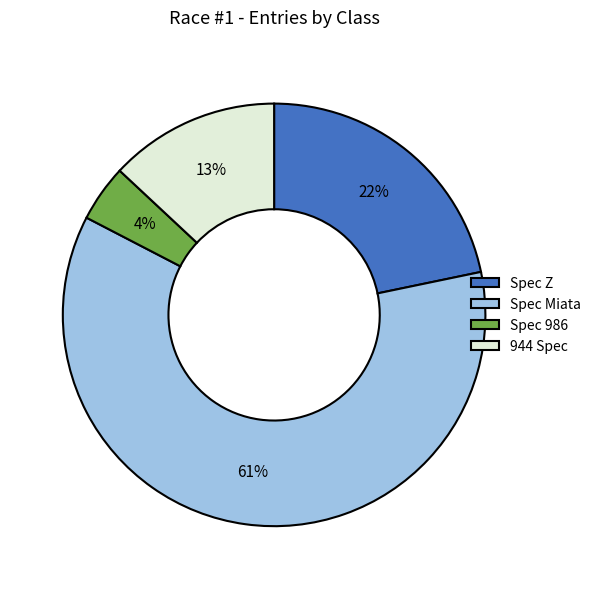

Is there any slice that represents more than half of the pie?

Yes